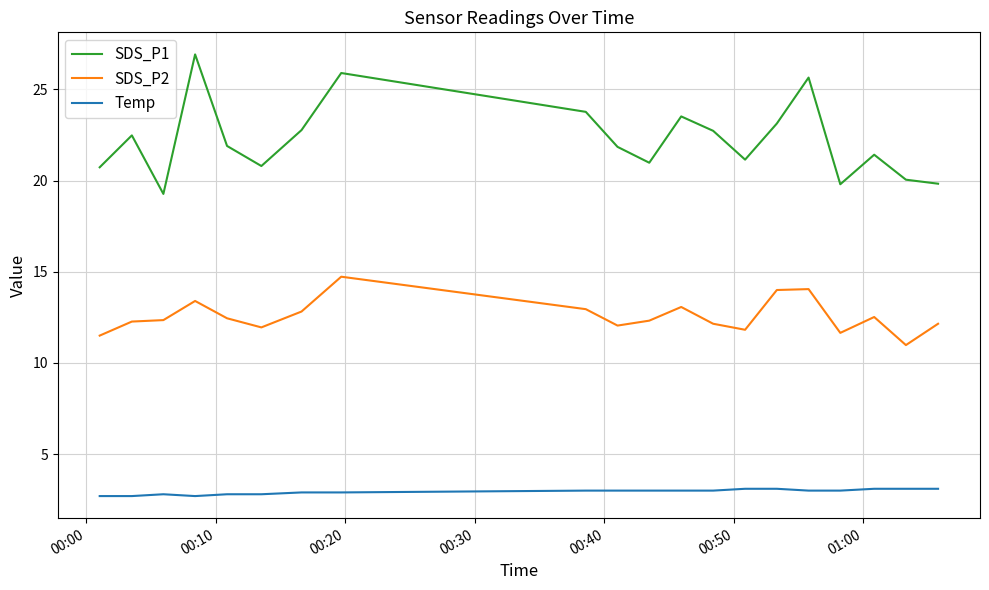

True or false: SDS_P1 and SDS_P2 cross at least once.

False